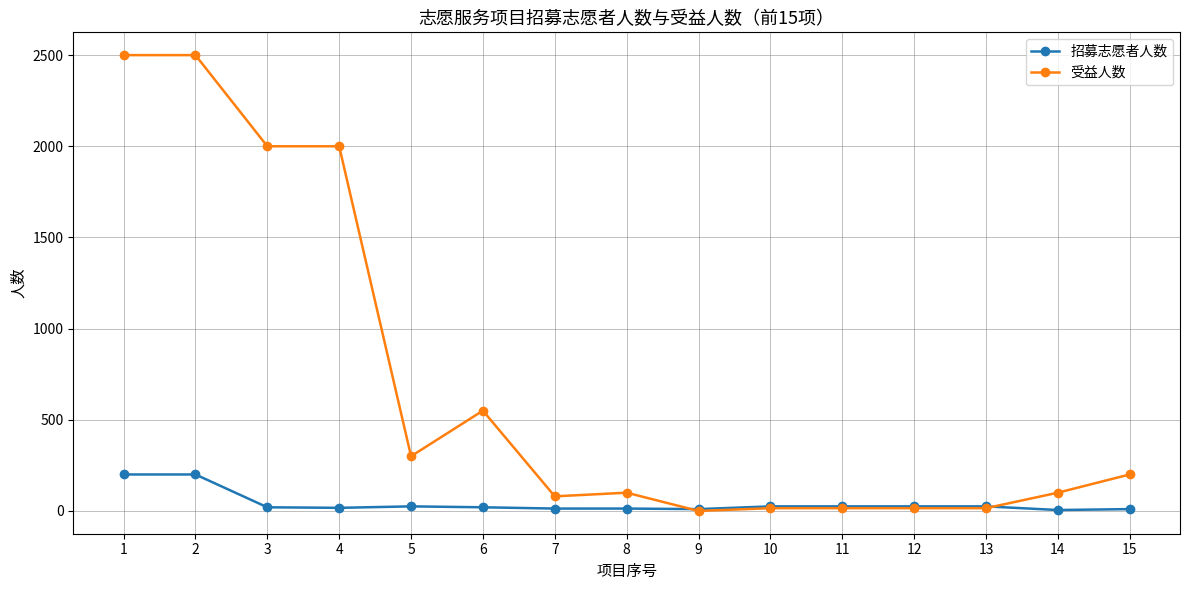

Where is 受益人数 nearest to the value 1250?

6